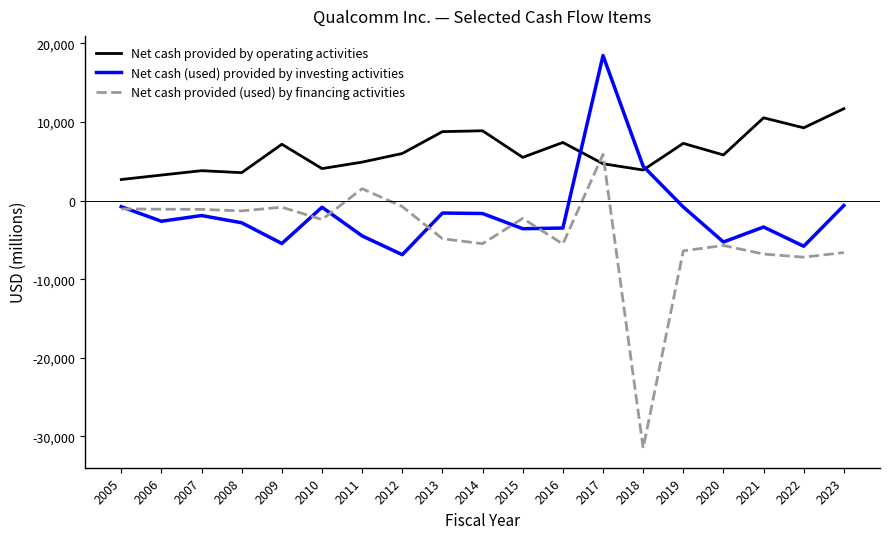

Which series has the largest range (max minus min)?

Net cash provided (used) by financing activities